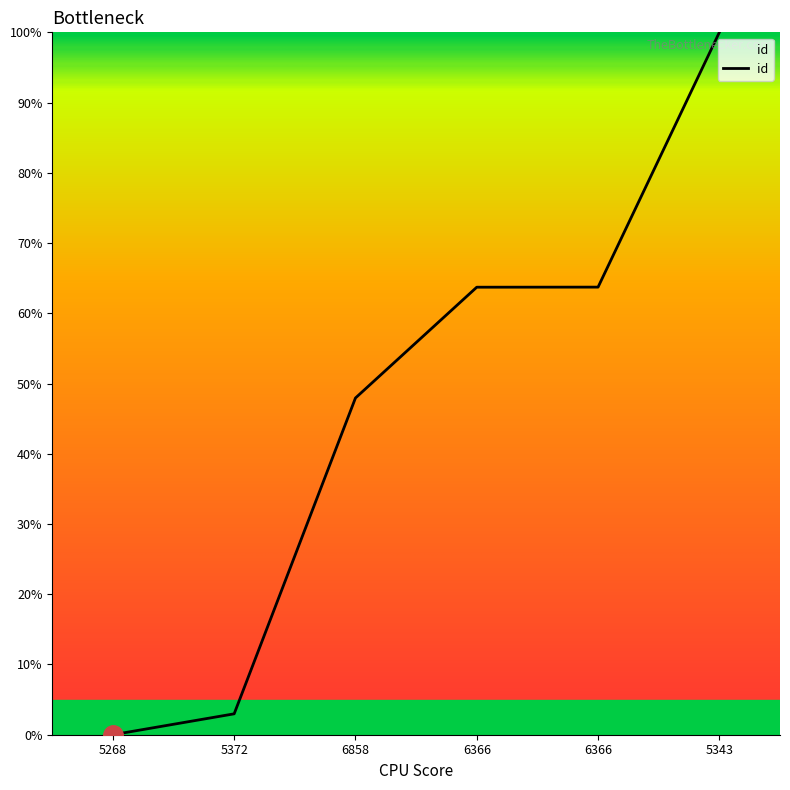

What is the average value?

46.4